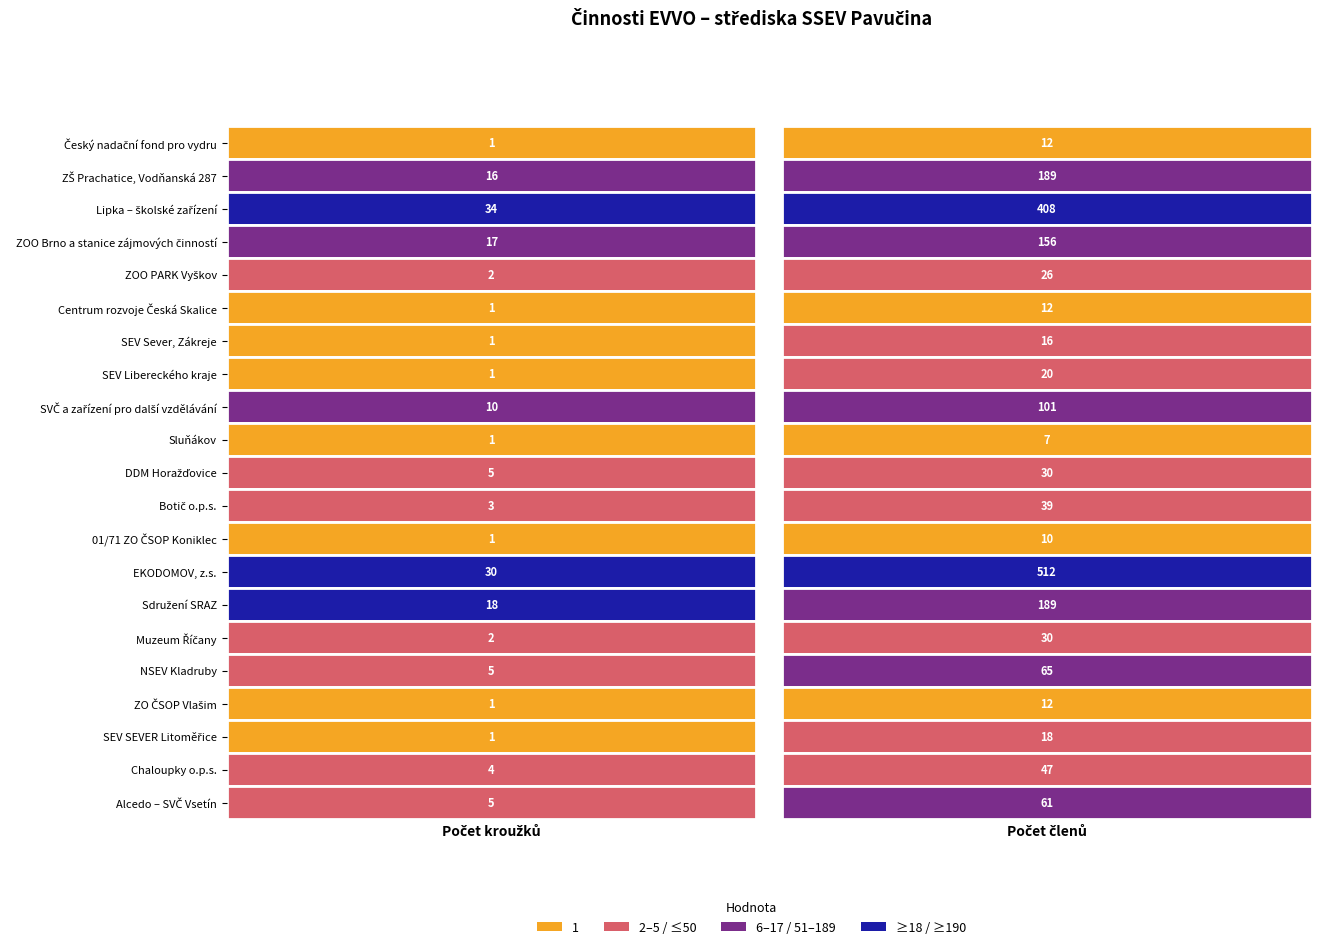

At how many categories does at least one series exceed 310?

1